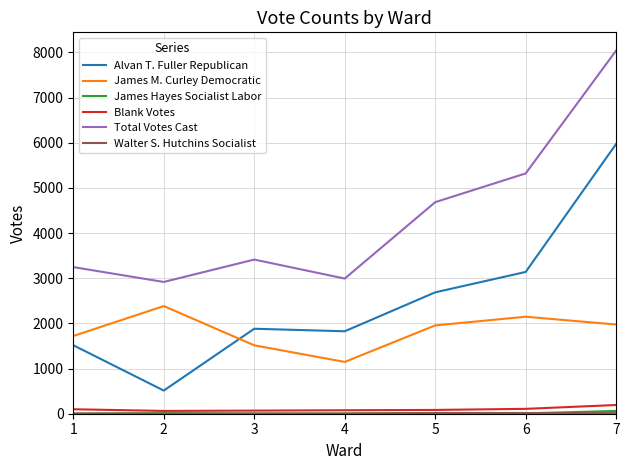

What is the spread (max minus min) of values at 4?

2989